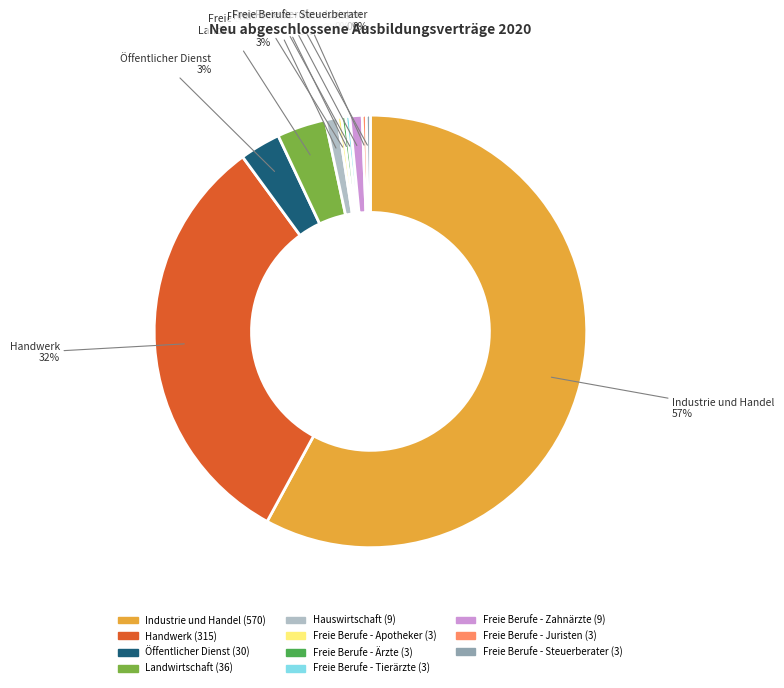

To the nearest percent, what is the combined percentage of Hauswirtschaft and Handwerk?

33%